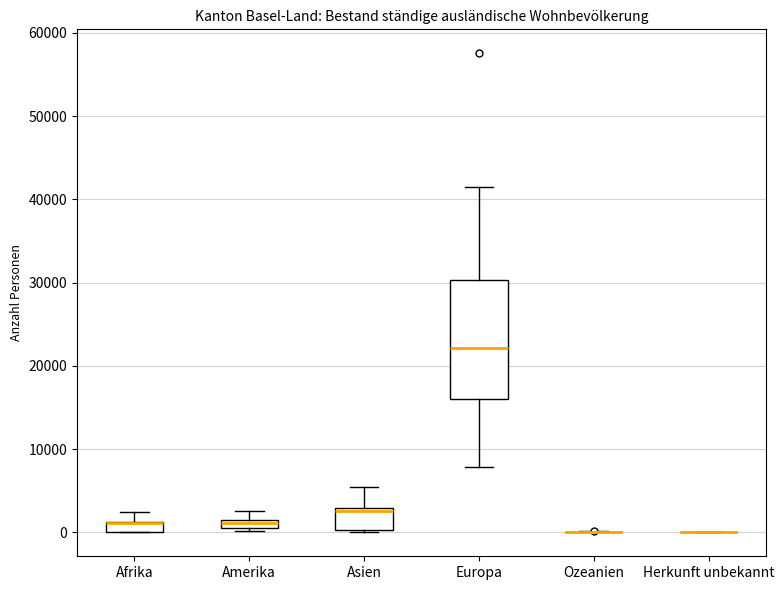

Where is the upper edge of the box for Asien on the y-axis? The values are not printed on the chart, so give them approximately, as read against the axis.

3000